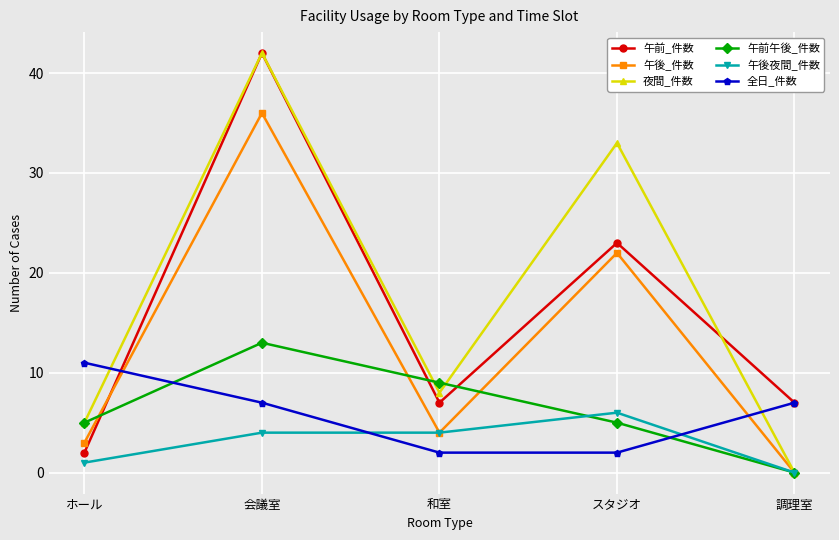

Does the chart have visible grid lines?

Yes